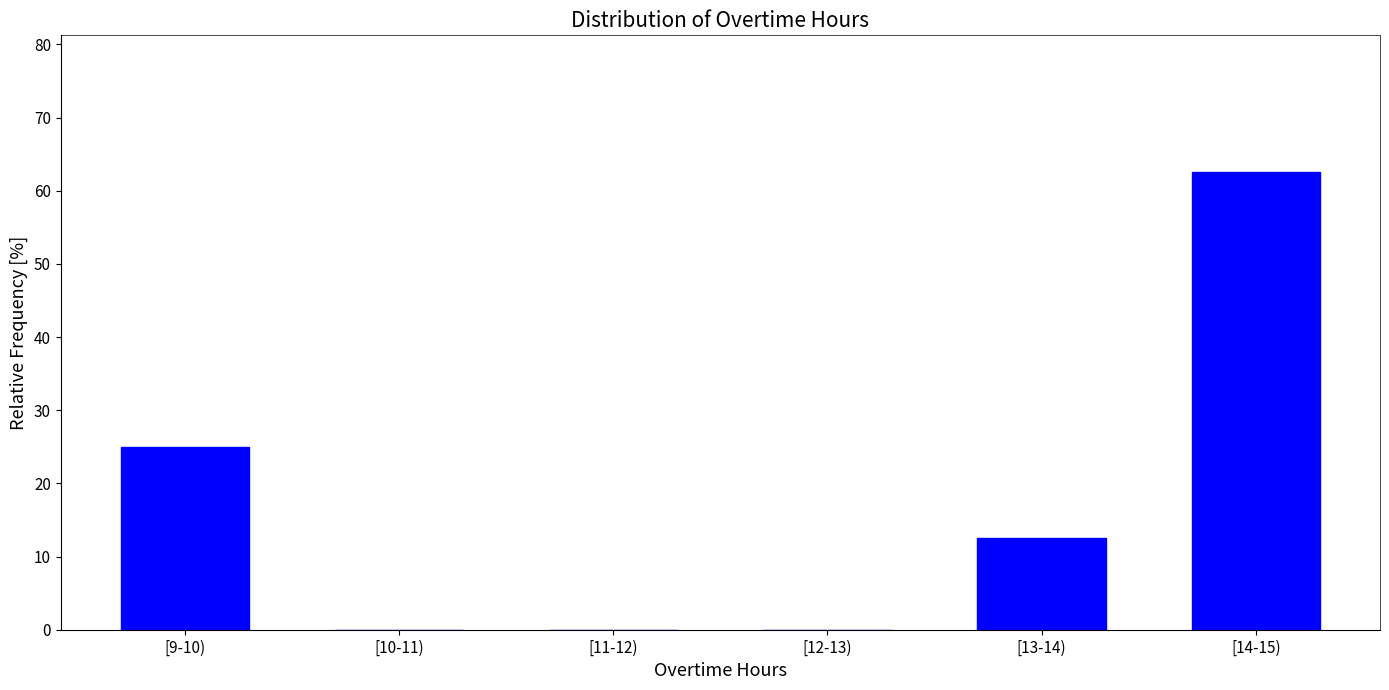

Reading left to right, transcribe all the data shown in this chart.

[9-10)=25.0	[10-11)=0.0	[11-12)=0.0	[12-13)=0.0	[13-14)=12.5	[14-15)=62.5